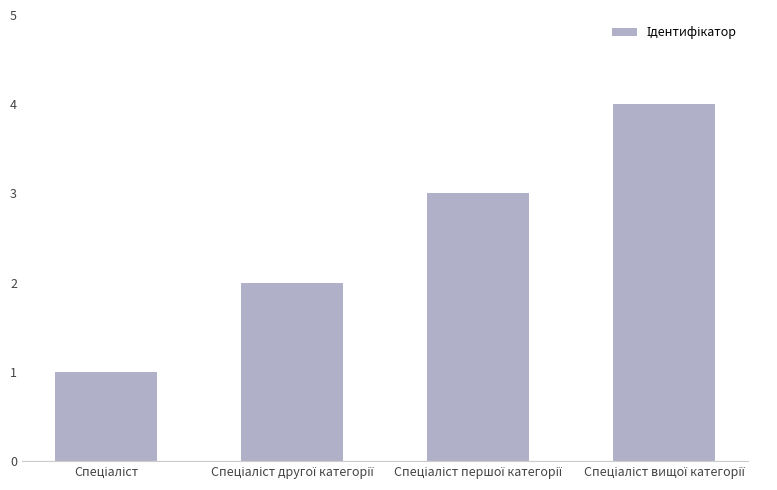

What is the greatest value displayed?

4